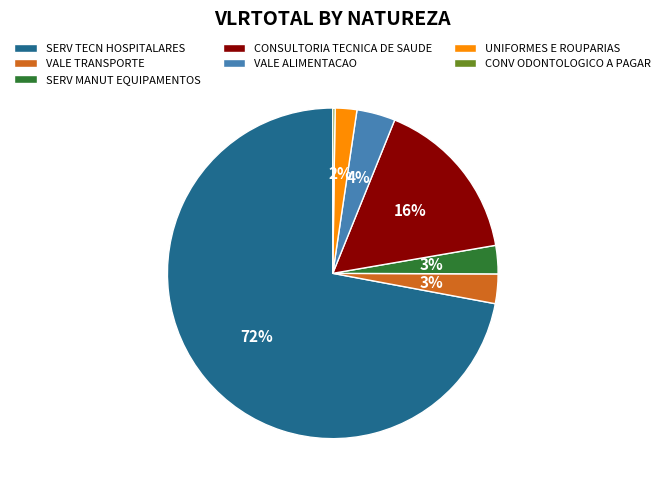

To the nearest percent, what is the difference between the largest and smallest slice percentages?

72%